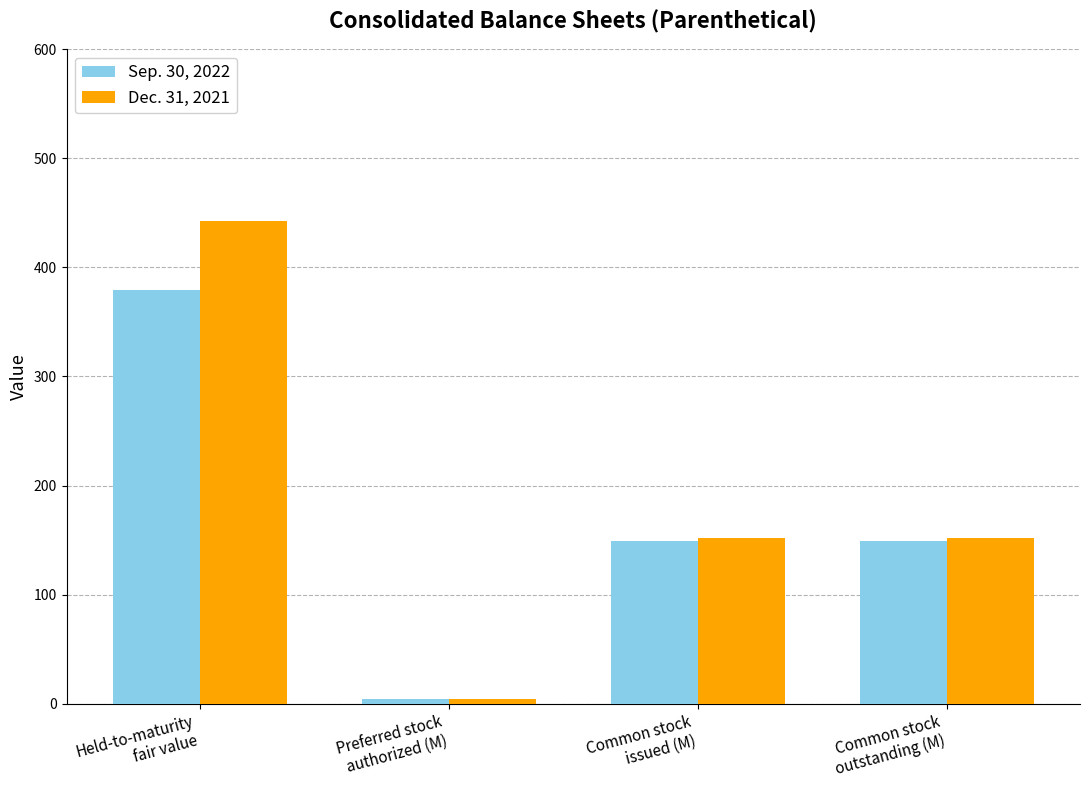

What is the difference between the maximum and minimum values in the Dec. 31, 2021 series?

438.6